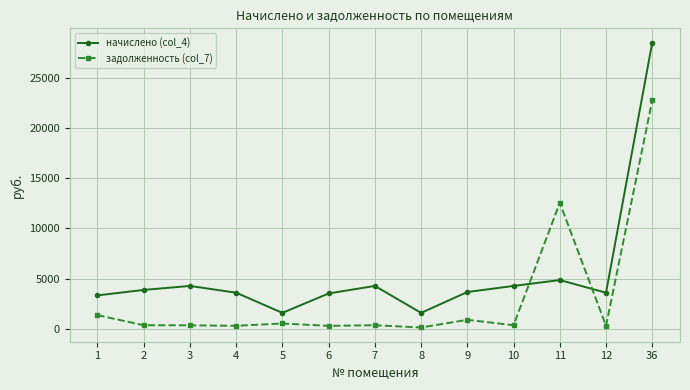

Where is начислено (col_4) nearest to the value 15034?

11